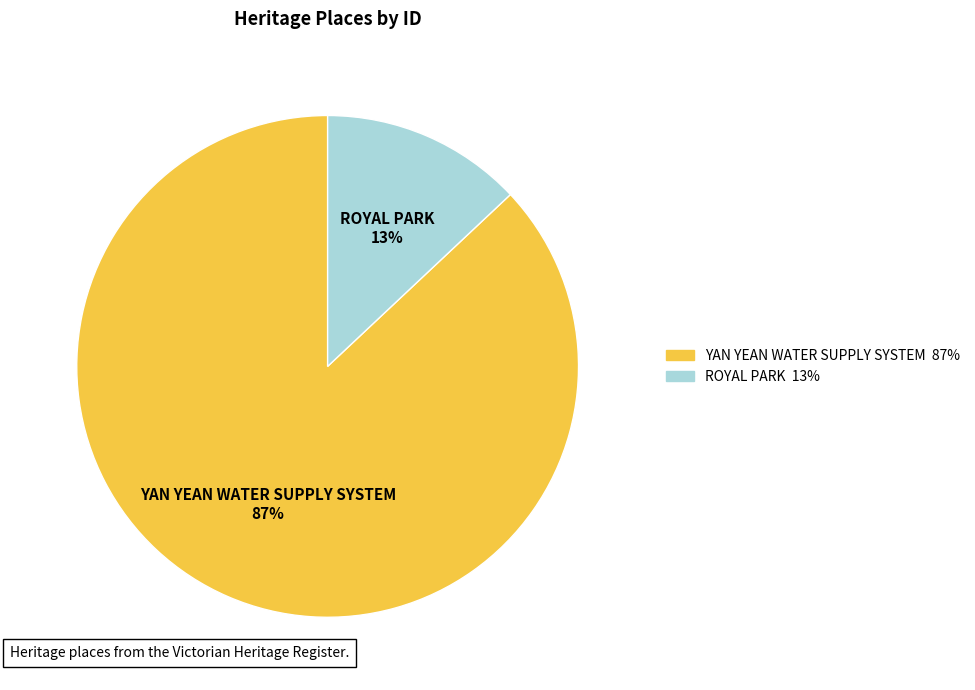

Rank the categories by value from highest to lowest.

YAN YEAN WATER SUPPLY SYSTEM, ROYAL PARK